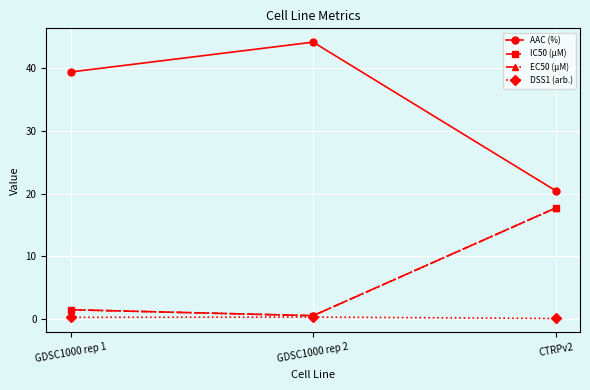

What is the difference between the maximum and minimum values in the EC50 (µM) series?

17.1